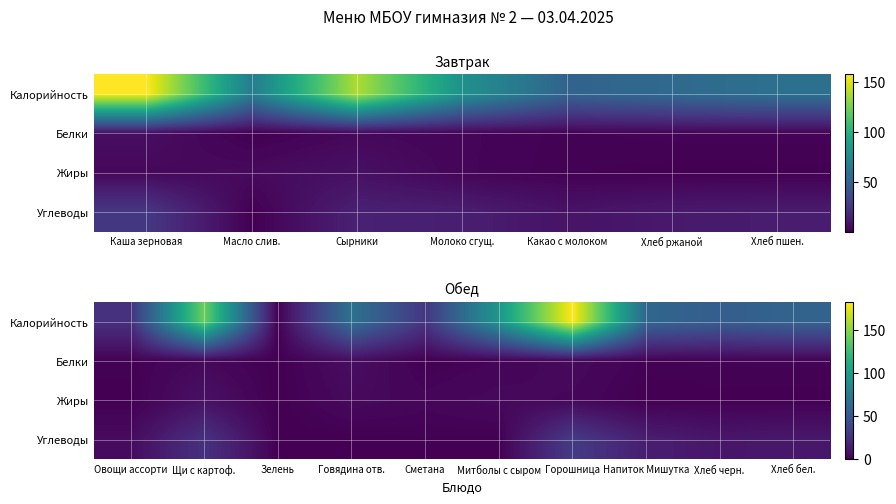

Which series changed the most between Сметана and Хлеб черн.?

Калорийность